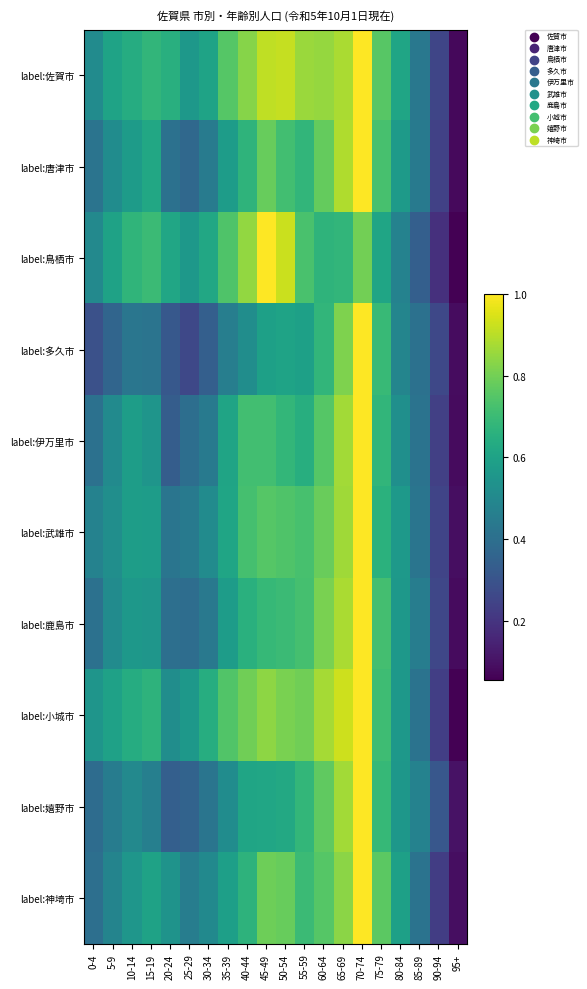

What is the minimum value shown in the chart?

0.1